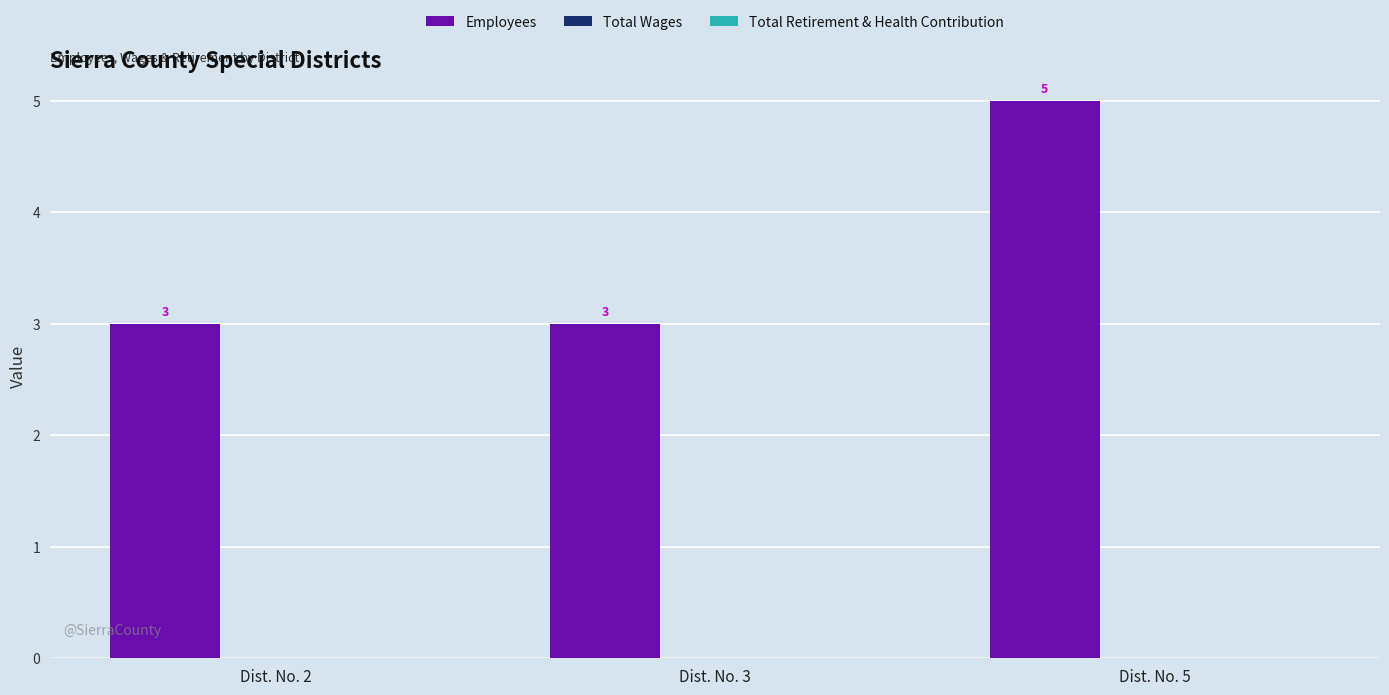

What is the change in value from Dist. No. 3 to Dist. No. 5?

+2